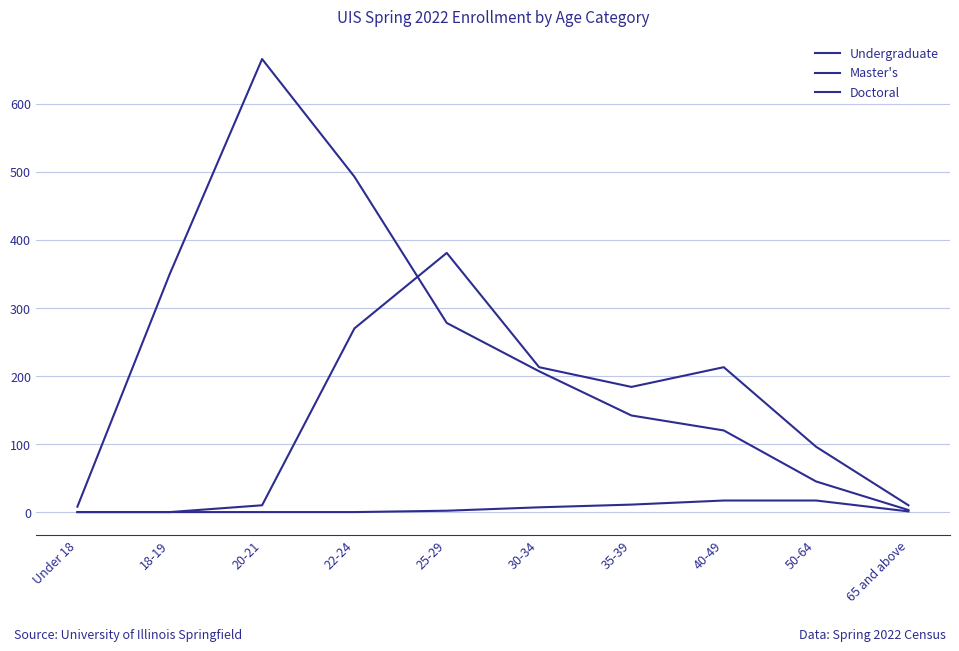

The Doctoral series shows 11 at 22-24. True or false?

False